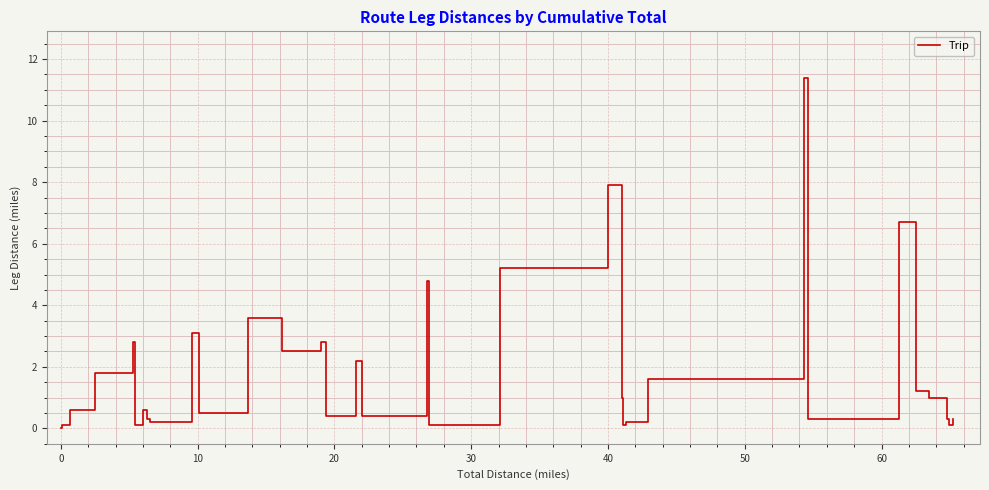

What is the maximum value shown in the chart?

11.4